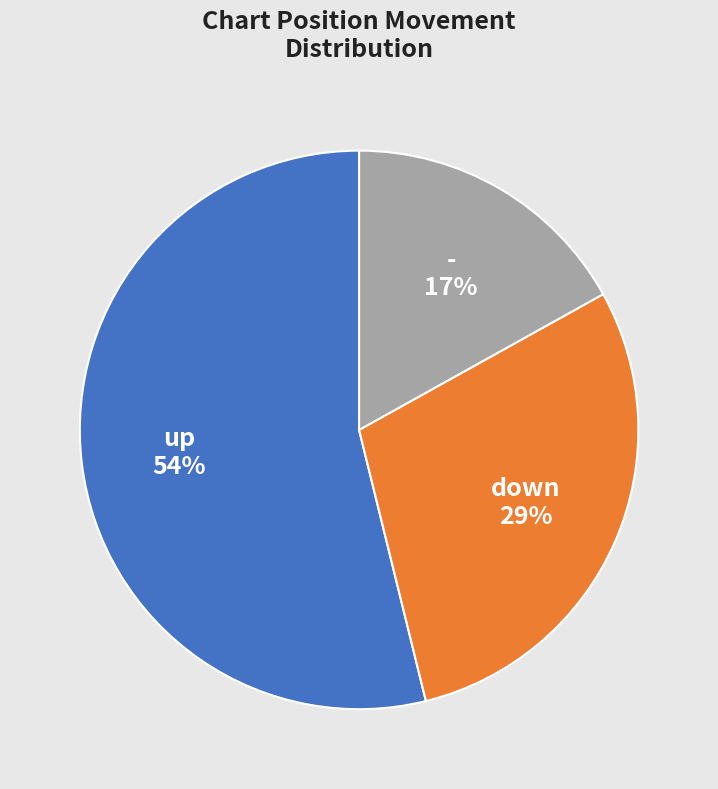

How many segments does this pie chart have?

3